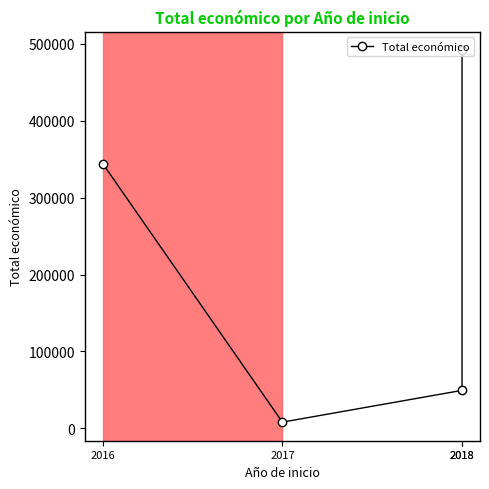

Reading left to right, extract all data points from this chart.

344243	7980	49300	491483